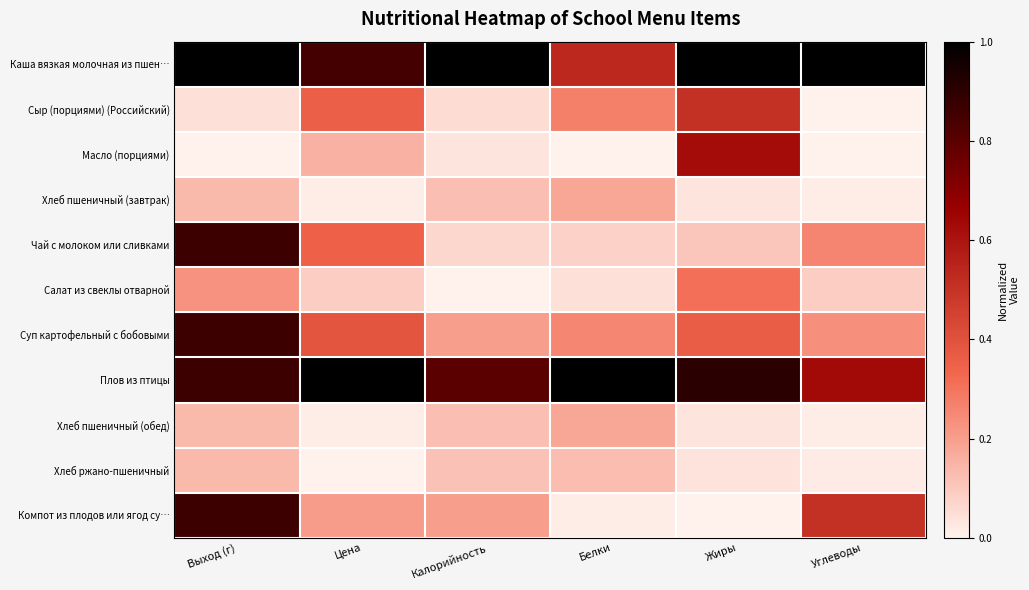

Reading right to left, extract all data points from this chart.

Каша вязкая молочная из пшен…: Углеводы=1.0	Жиры=1.0	Белки=0.5	Калорийность=1.0	Цена=0.8	Выход (г)=1.0
Сыр (порциями) (Российский): Углеводы=0.0	Жиры=0.5	Белки=0.3	Калорийность=0.1	Цена=0.4	Выход (г)=0.0
Масло (порциями): Углеводы=0.0	Жиры=0.6	Белки=0.0	Калорийность=0.0	Цена=0.2	Выход (г)=0.0
Хлеб пшеничный (завтрак): Углеводы=0.0	Жиры=0.0	Белки=0.2	Калорийность=0.1	Цена=0.0	Выход (г)=0.1
Чай с молоком или сливками: Углеводы=0.3	Жиры=0.1	Белки=0.1	Калорийность=0.1	Цена=0.4	Выход (г)=0.9
Салат из свеклы отварной: Углеводы=0.1	Жиры=0.3	Белки=0.0	Калорийность=0.0	Цена=0.1	Выход (г)=0.2
Суп картофельный с бобовыми: Углеводы=0.2	Жиры=0.4	Белки=0.3	Калорийность=0.2	Цена=0.4	Выход (г)=0.9
Плов из птицы: Углеводы=0.6	Жиры=0.9	Белки=1.0	Калорийность=0.8	Цена=1.0	Выход (г)=0.9
Хлеб пшеничный (обед): Углеводы=0.0	Жиры=0.0	Белки=0.2	Калорийность=0.1	Цена=0.0	Выход (г)=0.1
Хлеб ржано-пшеничный: Углеводы=0.0	Жиры=0.0	Белки=0.1	Калорийность=0.1	Цена=0.0	Выход (г)=0.1
Компот из плодов или ягод су…: Углеводы=0.5	Жиры=0.0	Белки=0.0	Калорийность=0.2	Цена=0.2	Выход (г)=0.9